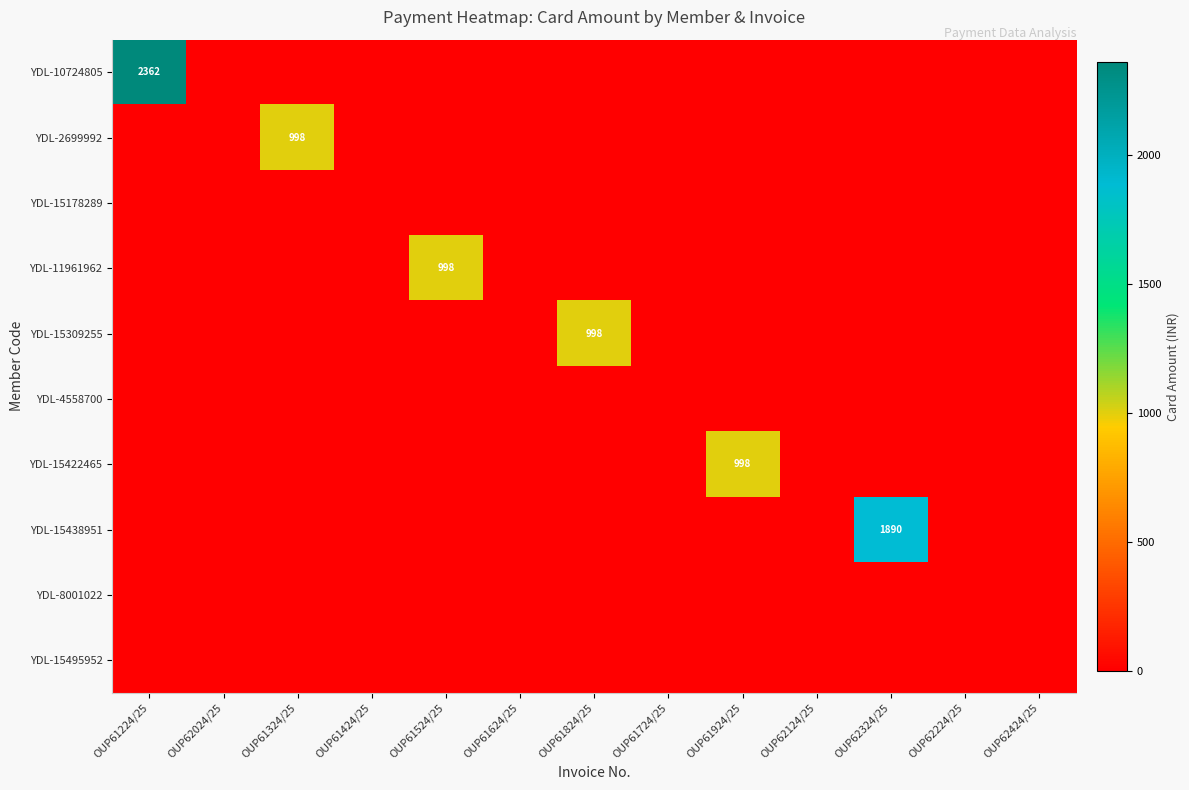

Is it true that YDL-2699992 equals 998 at OUP61324/25?

True